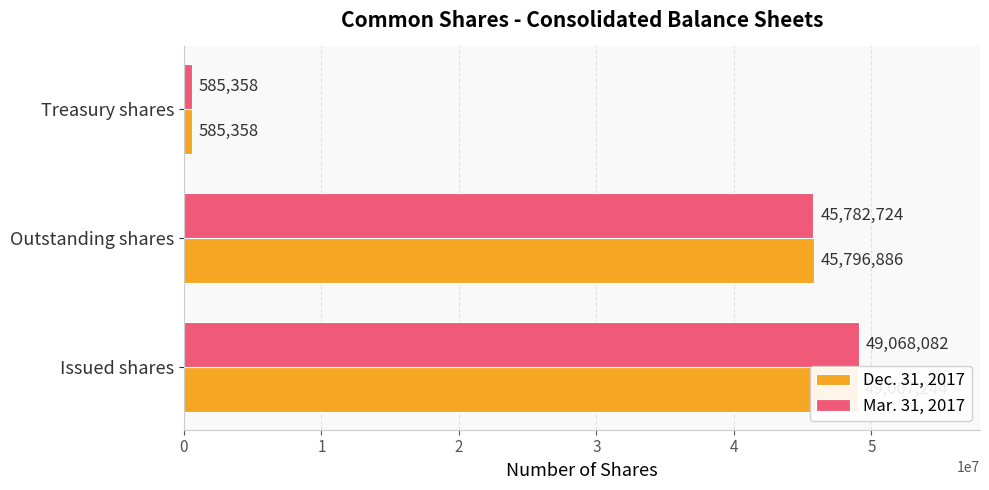

Rank the series by their maximum value, from lowest to highest.

Dec. 31, 2017, Mar. 31, 2017